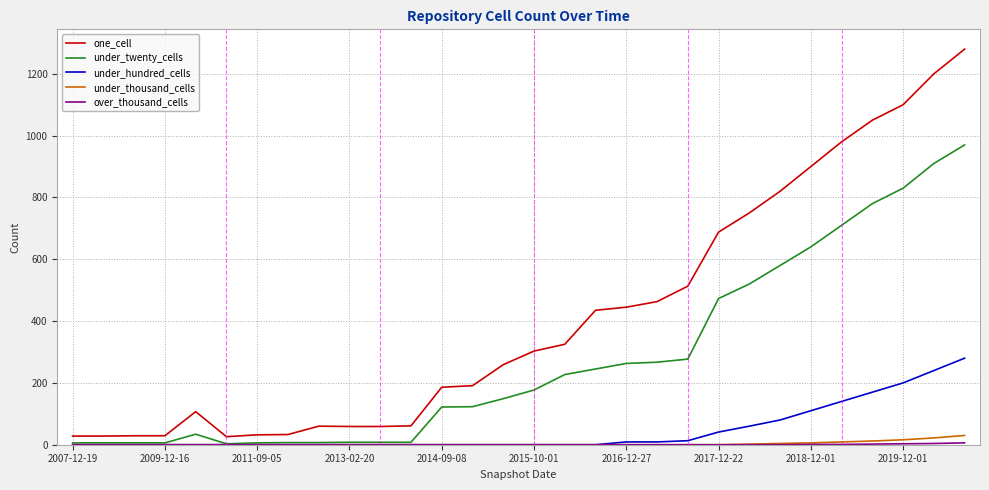

Which series has the largest range (max minus min)?

one_cell